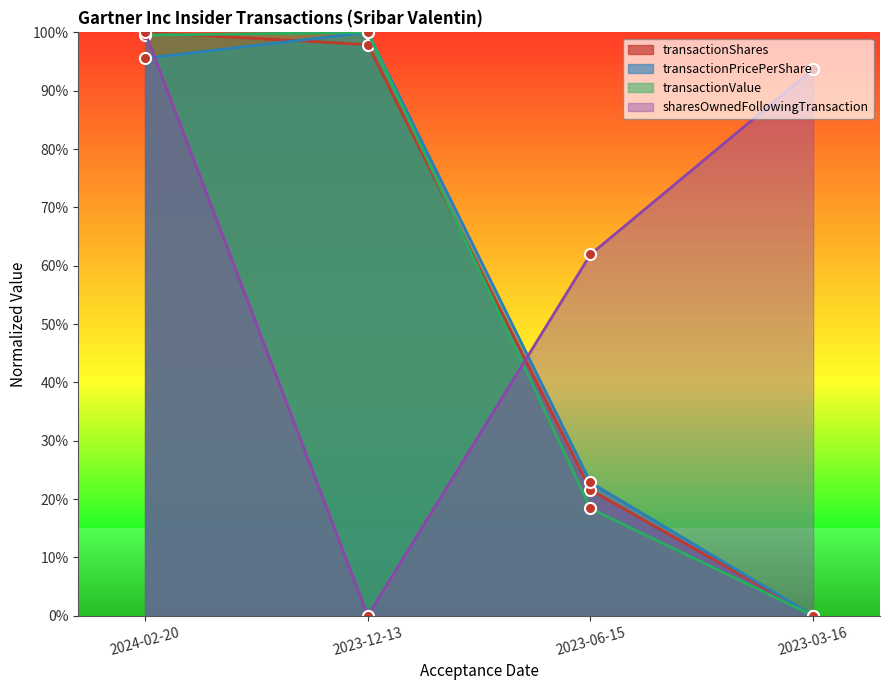

Which category has the highest value across all series?

2024-02-20